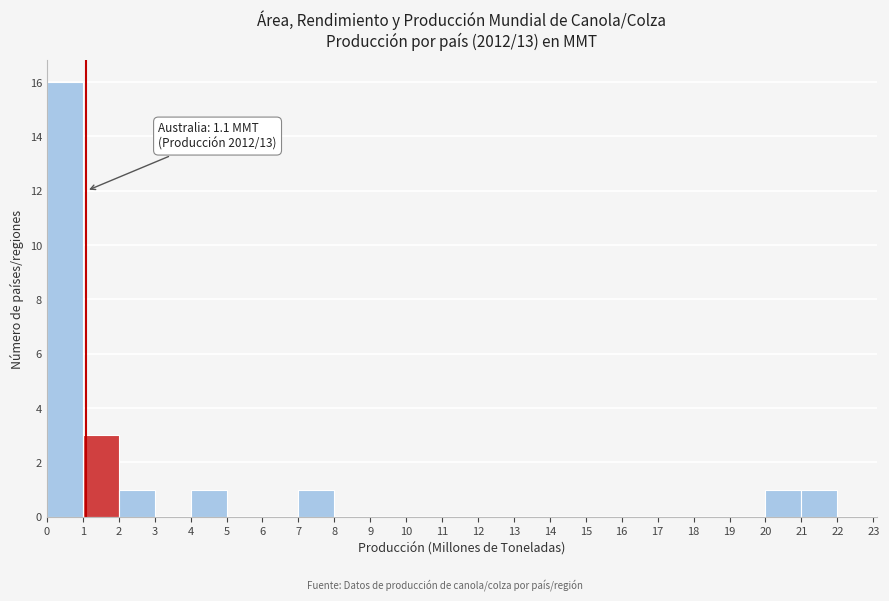

Over which range of the x-axis is the bar tallest?

0 to 1